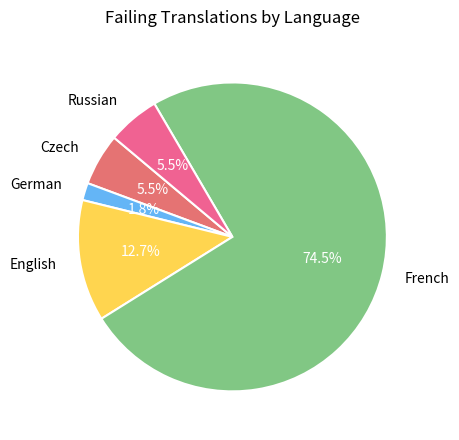

What is the largest slice in the pie chart?

French